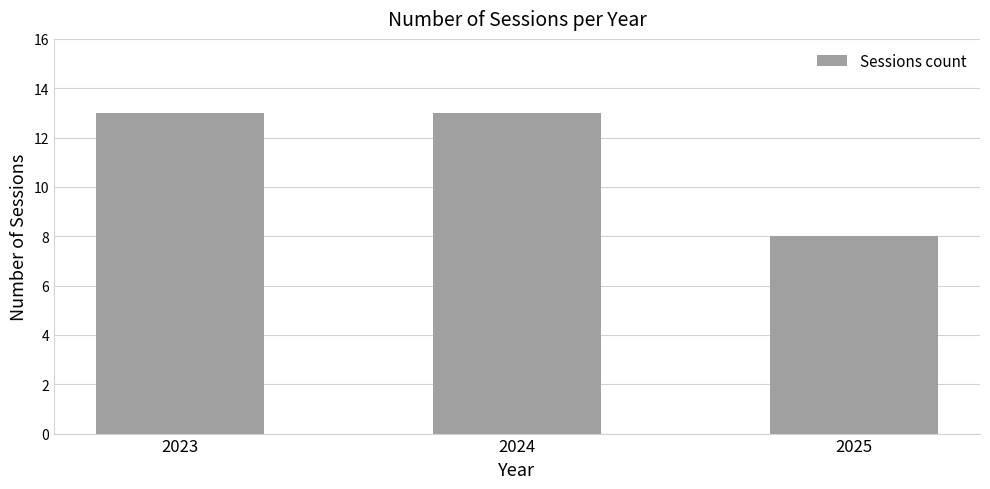

How many values are between 8 and 13?

3